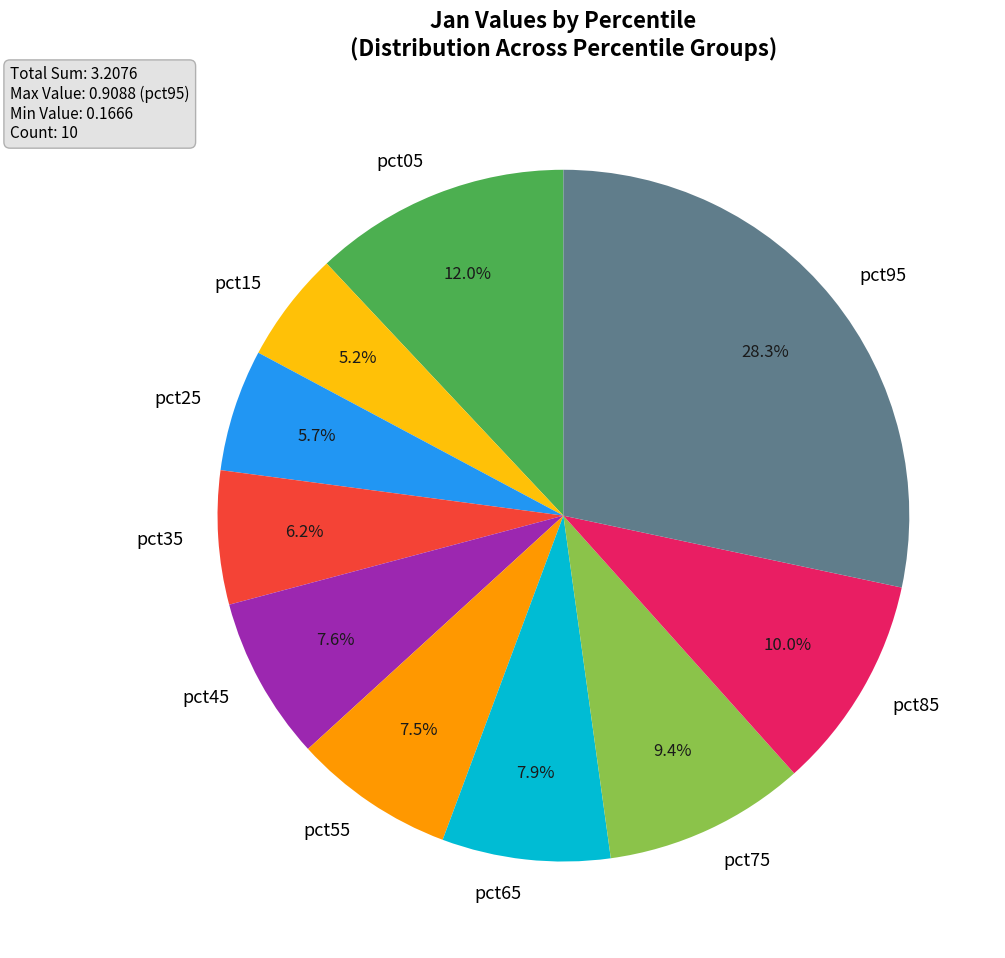

To the nearest percent, what portion does pct65 represent?

8%